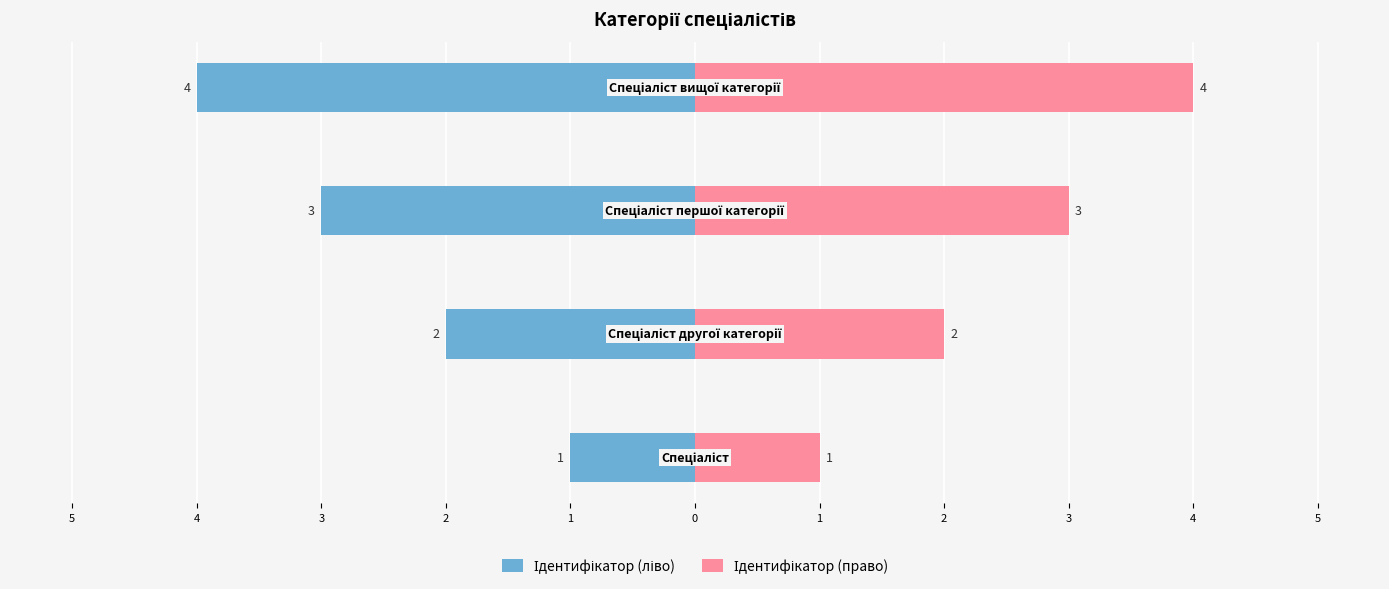

Is it true that Ідентифікатор (право) equals 3 at 3?

True